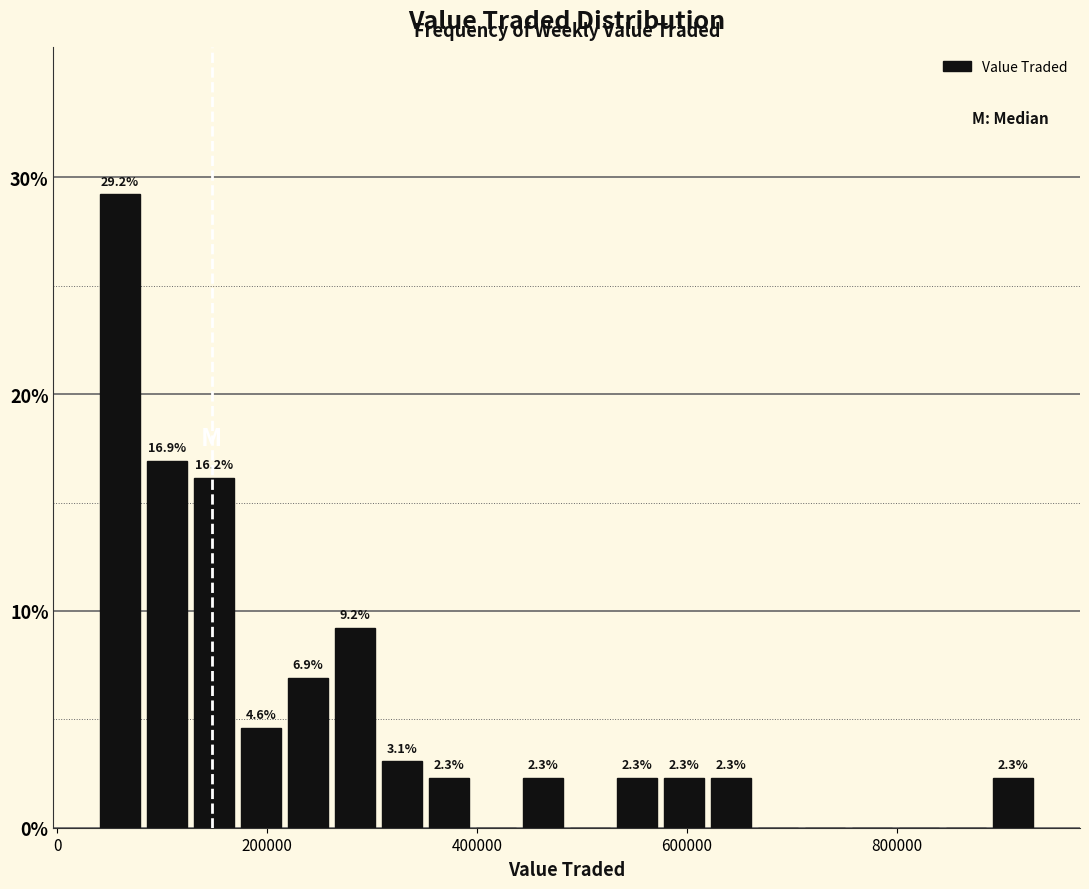

Read against the x-axis, roughly where is the centre of the tallest bar?

60000